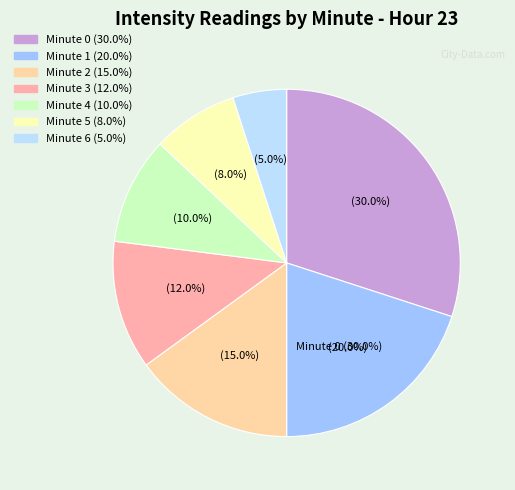

Is Minute 3 the majority of the pie?

No